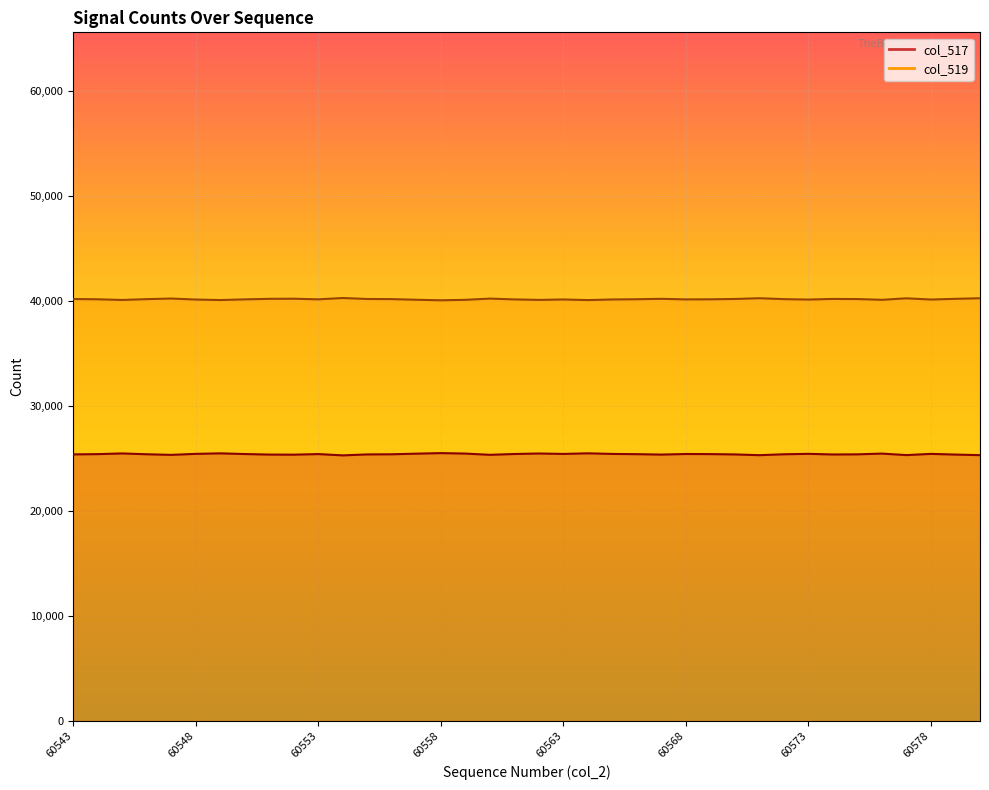

Which series has the largest range (max minus min)?

col_517